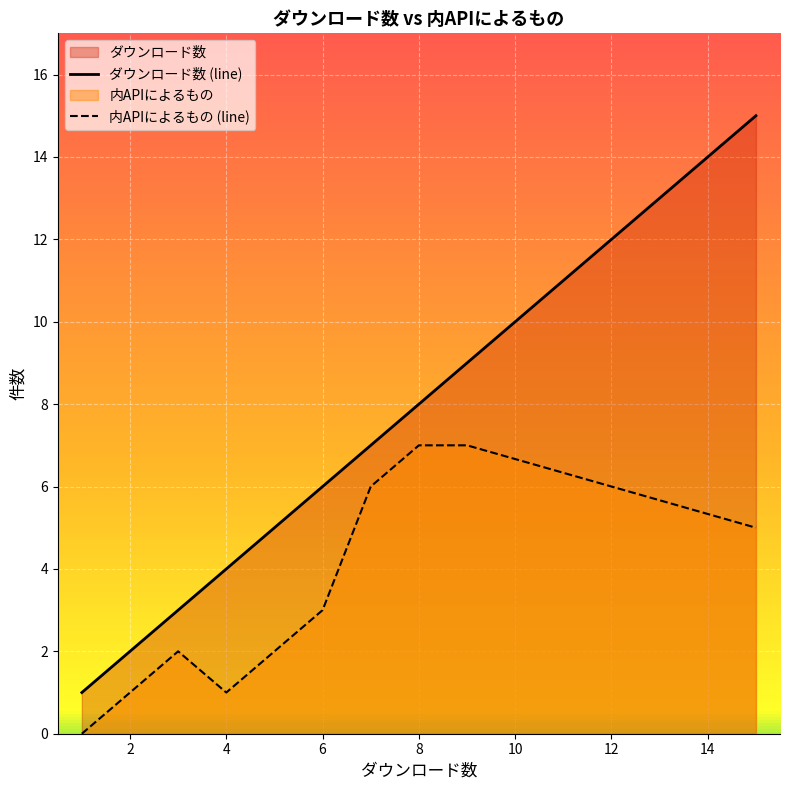

How many 内APIによるもの values are between 1 and 6?

7